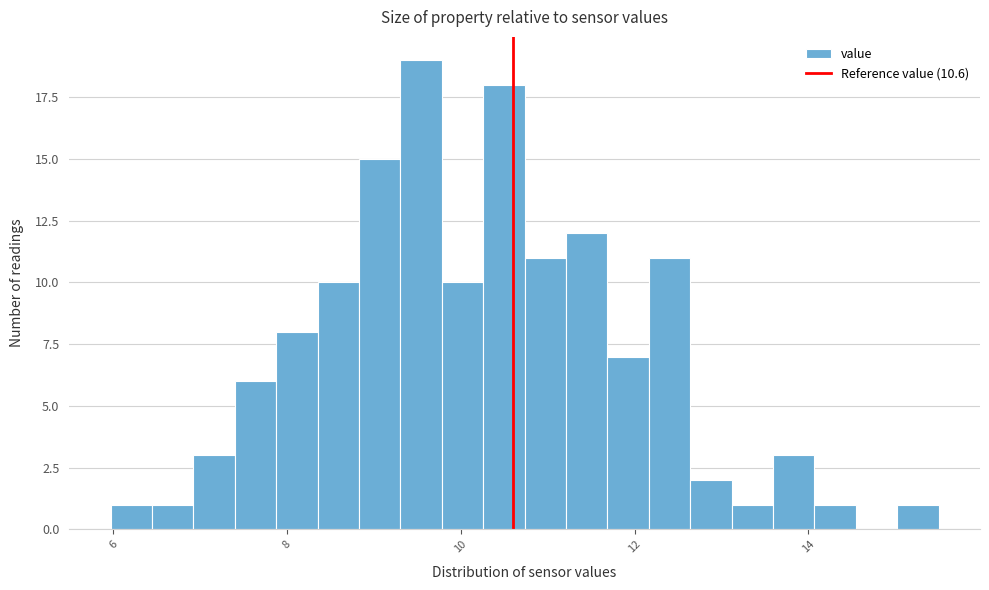

Read against the x-axis, roughly where is the centre of the tallest bar?

9.6